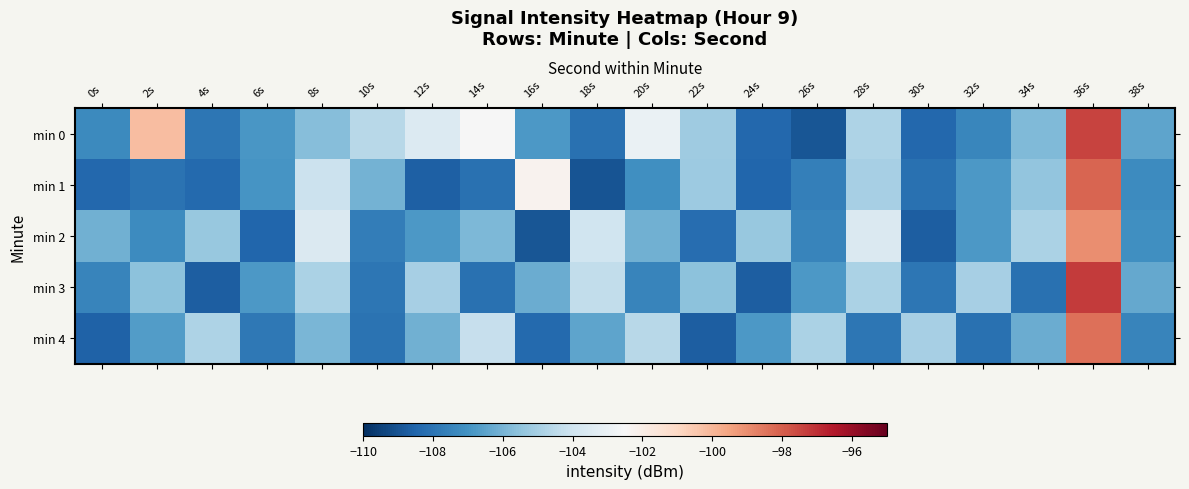

At 38s, list the series in order from largest to smallest.

min 3, min 0, min 2, min 1, min 4